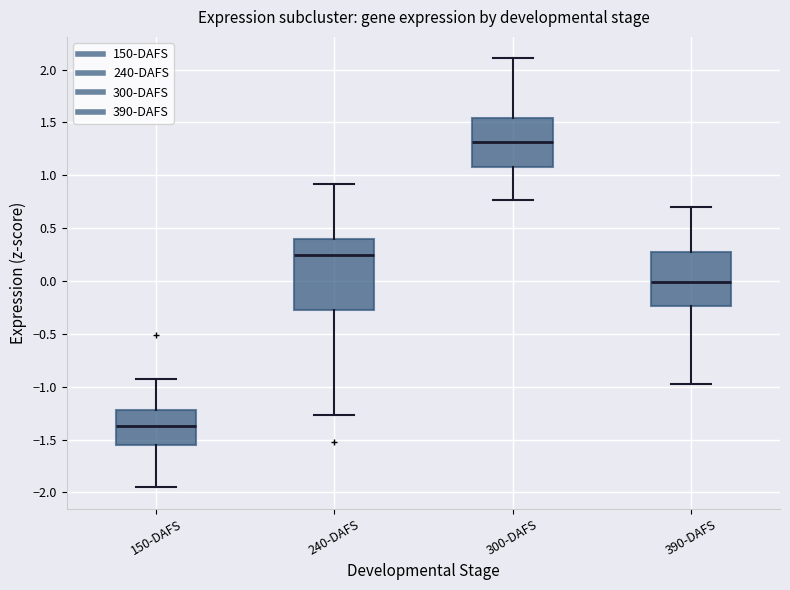

Reading left to right, read every box against the y-axis: the position of its median line, the range the box covers, and the ends of its whiskers. The values are not printed on the chart, so give them approximately, as read against the axis.

150-DAFS: median -1.35, box -1.55 to -1.20, whiskers -1.95 to -0.95
240-DAFS: median 0.25, box -0.30 to 0.40, whiskers -1.25 to 0.90
300-DAFS: median 1.30, box 1.10 to 1.55, whiskers 0.75 to 2.10
390-DAFS: median 0.00, box -0.25 to 0.25, whiskers -0.95 to 0.70